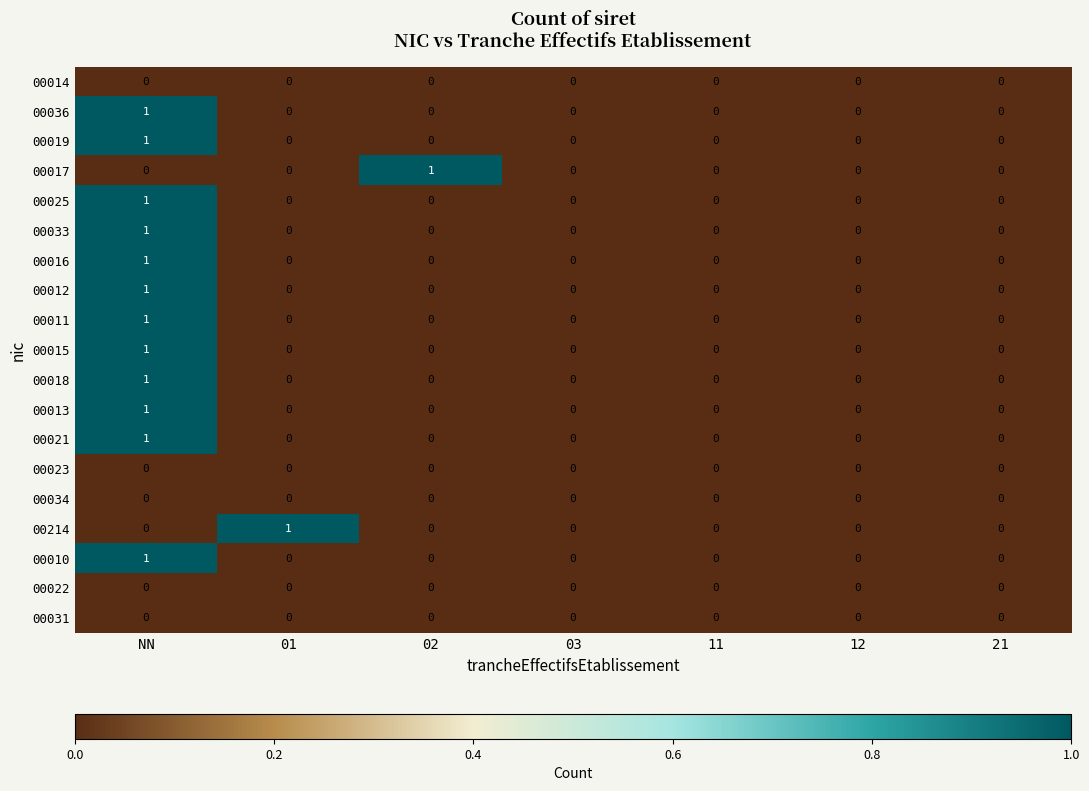

Count the 00010 values in the range 0 to 1.

7